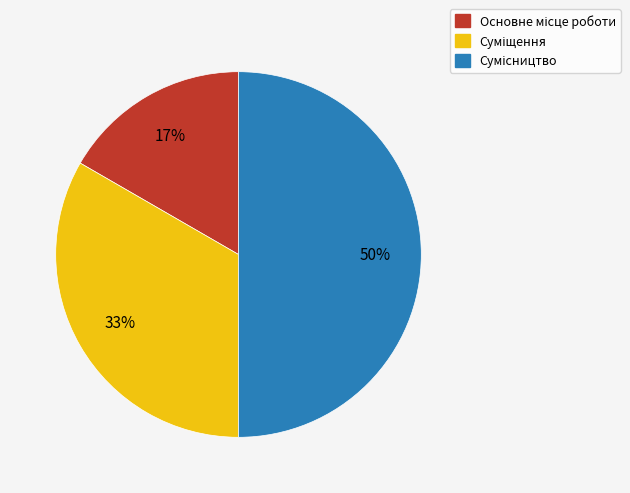

To the nearest percent, what is the difference between the largest and smallest slice percentages?

33%